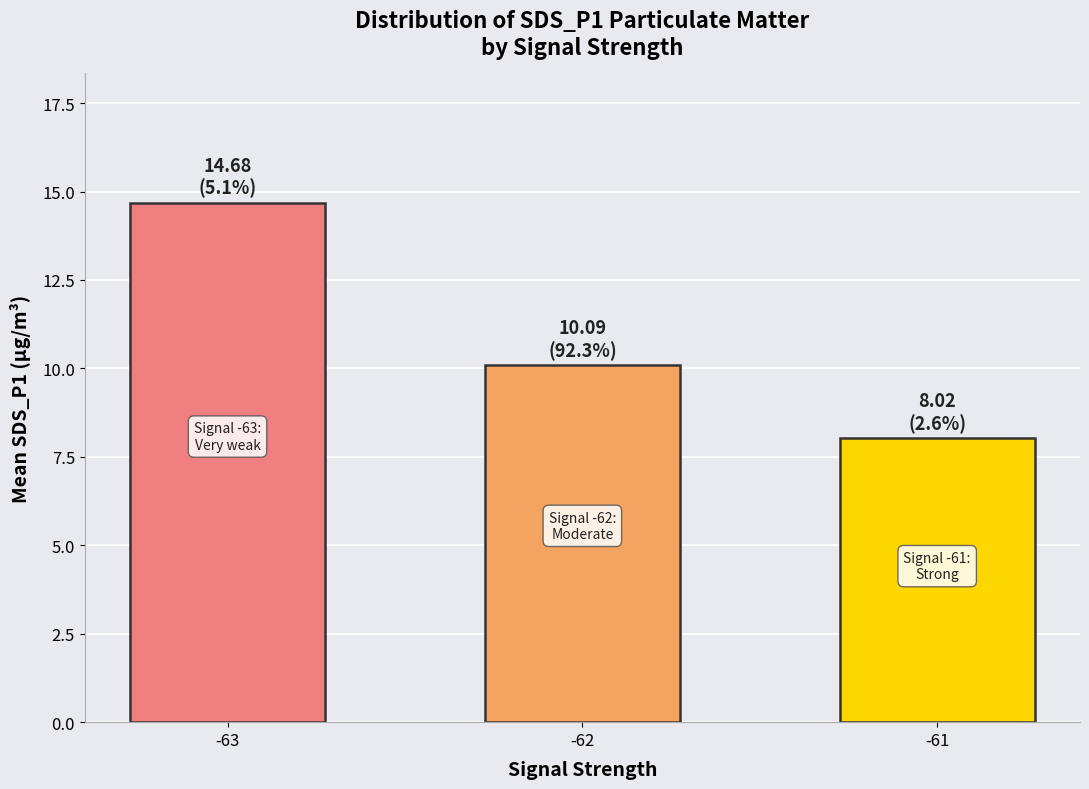

Does the chart contain stacked bars?

No